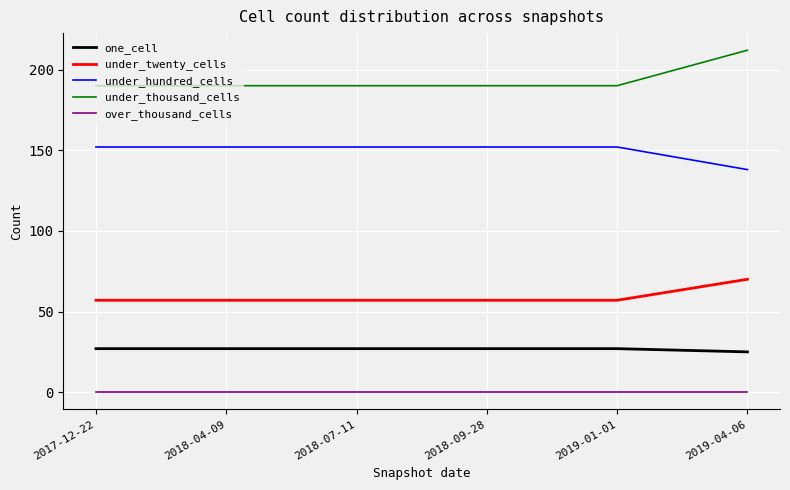

Is this an area chart (filled region under the line)?

No